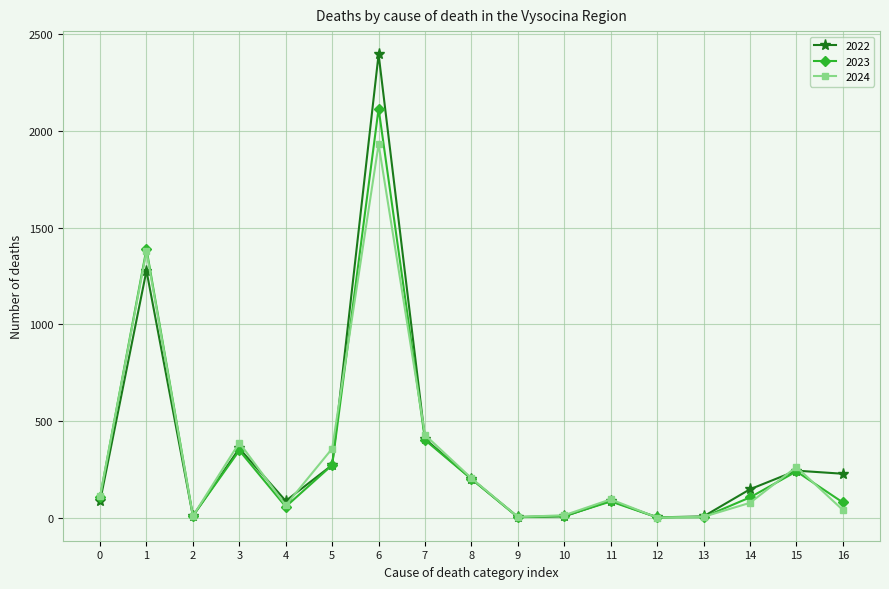

At which category is the sum across all series the highest?

6